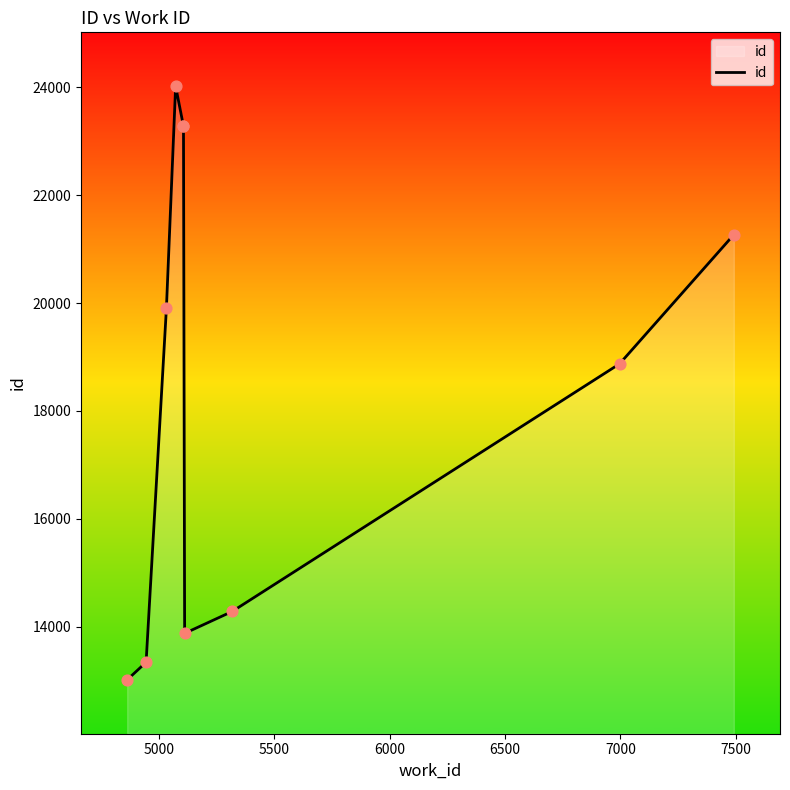

What is the ratio of the value at 6500 to the value at 5500?

1.2